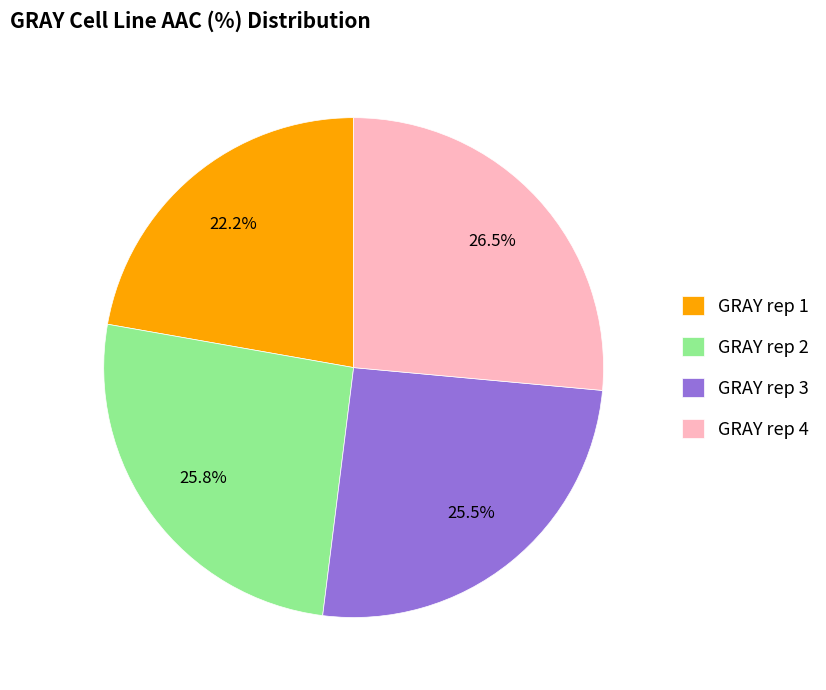

What is the ratio of the value at GRAY rep 4 to the value at GRAY rep 3?

1.0